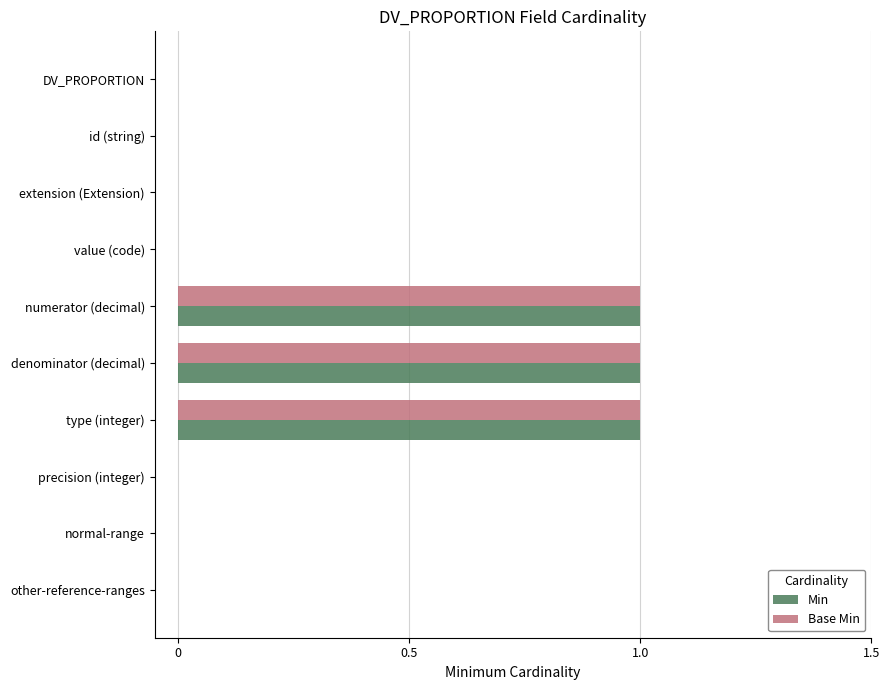

What are all the series names shown in the legend?

Min, Base Min